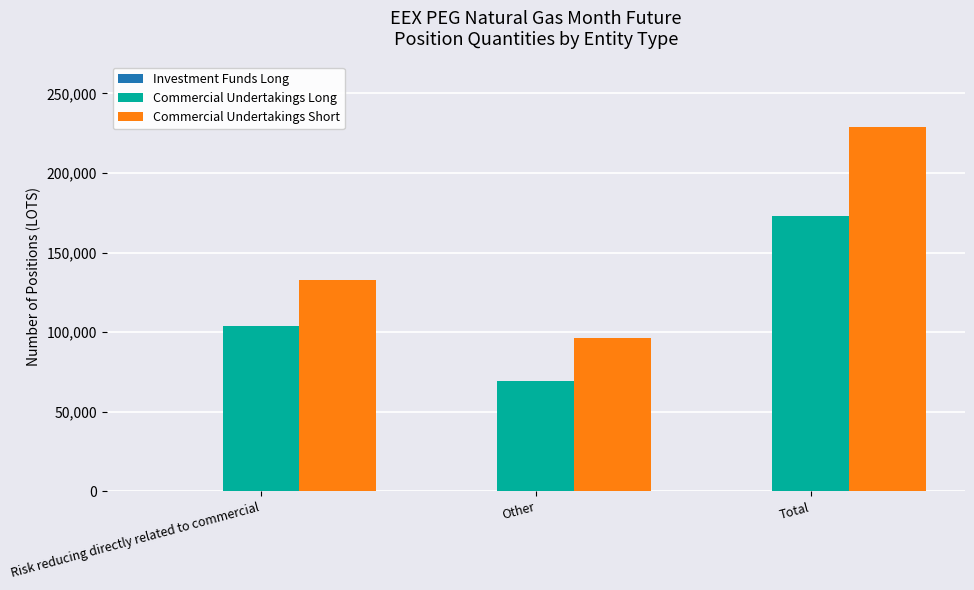

How many categories are shown in the chart?

3